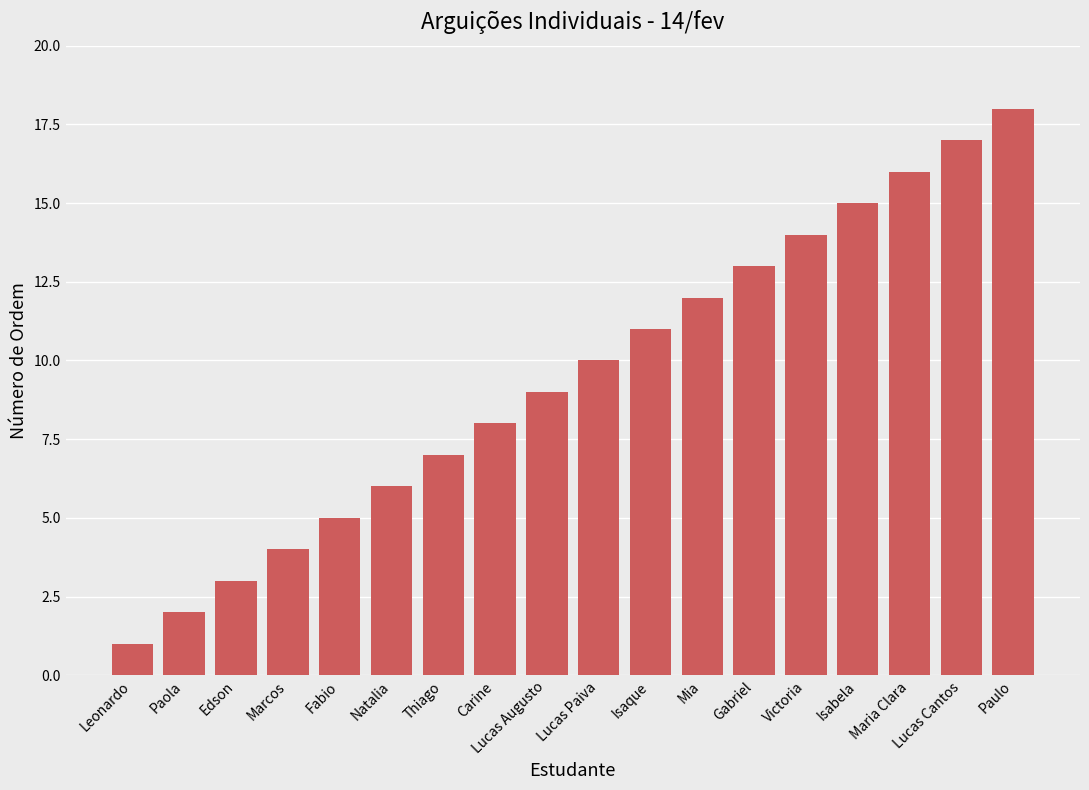

Count the number of categories in the chart.

18